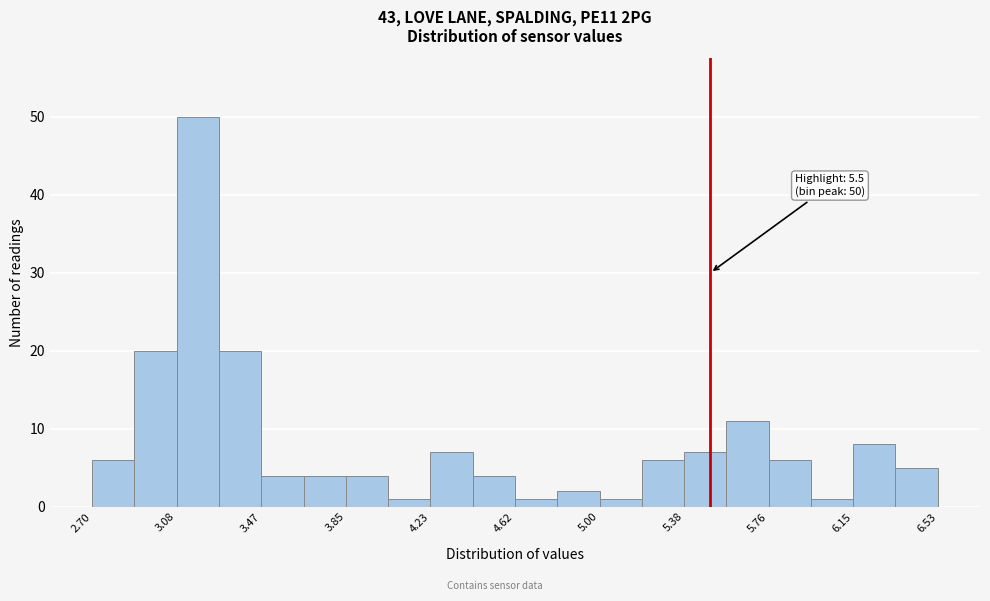

Read against the x-axis, roughly where is the centre of the tallest bar?

3.20